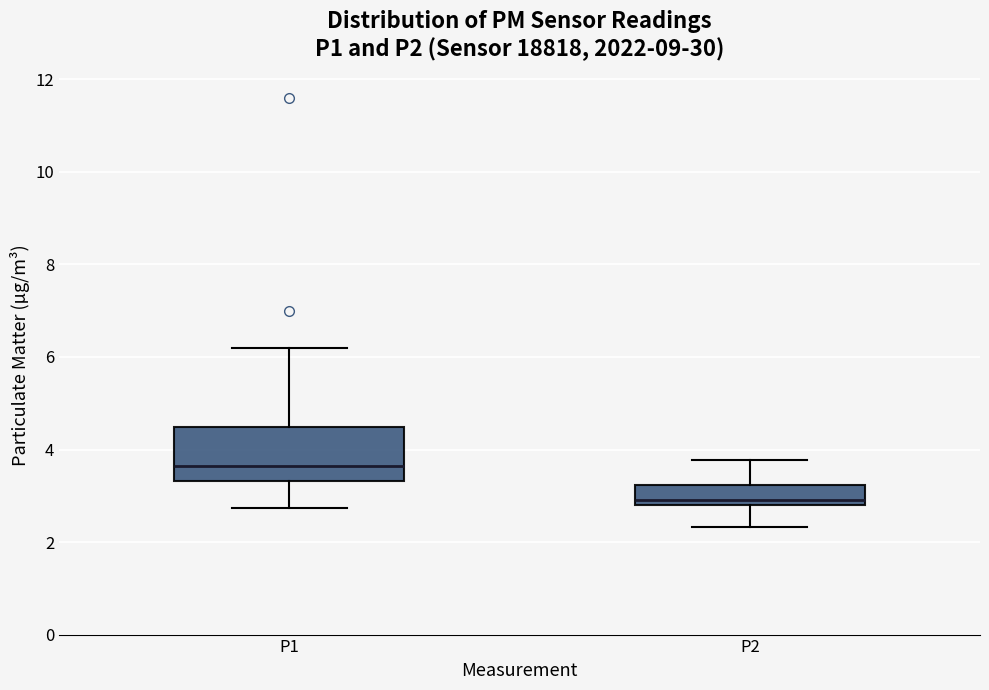

Which box has the highest median line?

P1